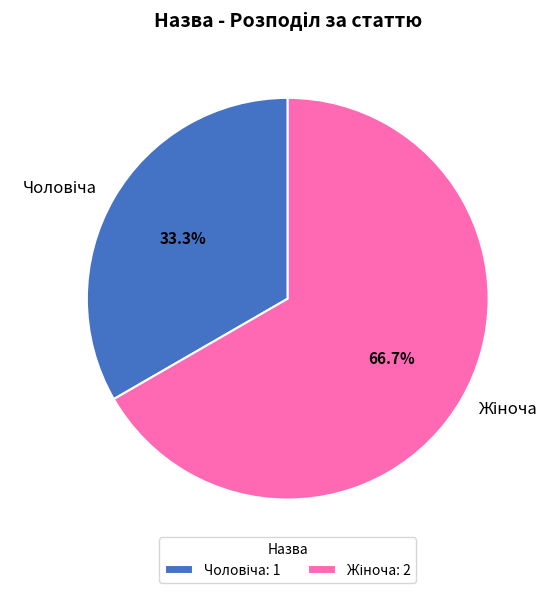

Is there a majority slice in this chart?

Yes